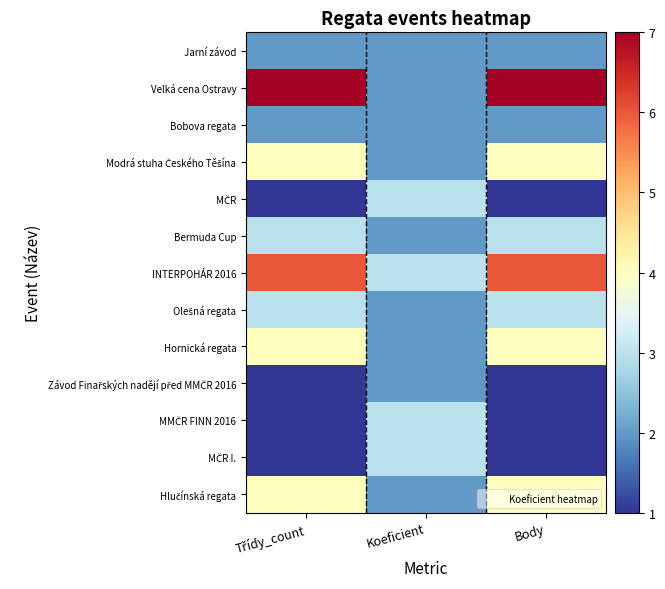

Which series has the largest total across all categories?

Velká cena Ostravy